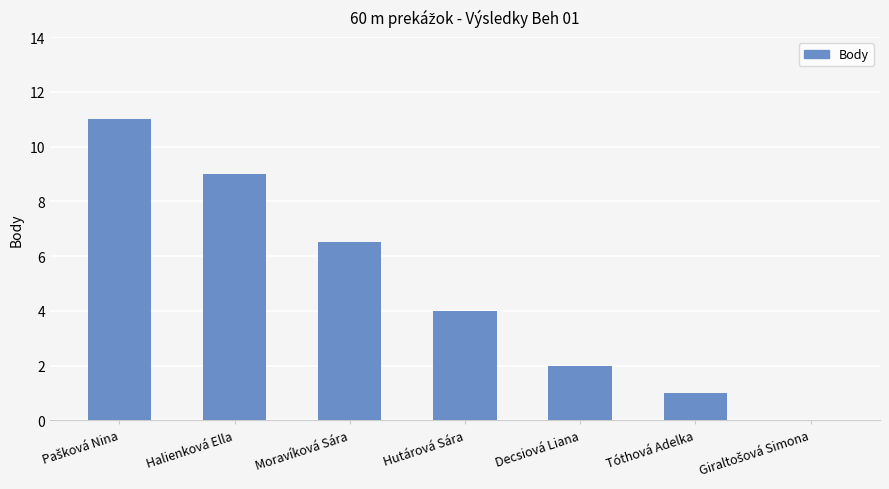

Is it true that the value at Tóthová Adelka is 1.7?

False